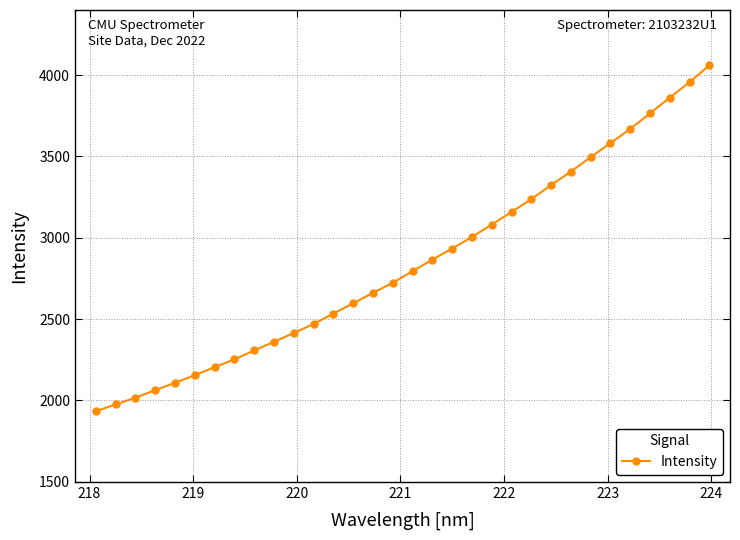

What is the difference between the second highest and minimum values?

2022.9